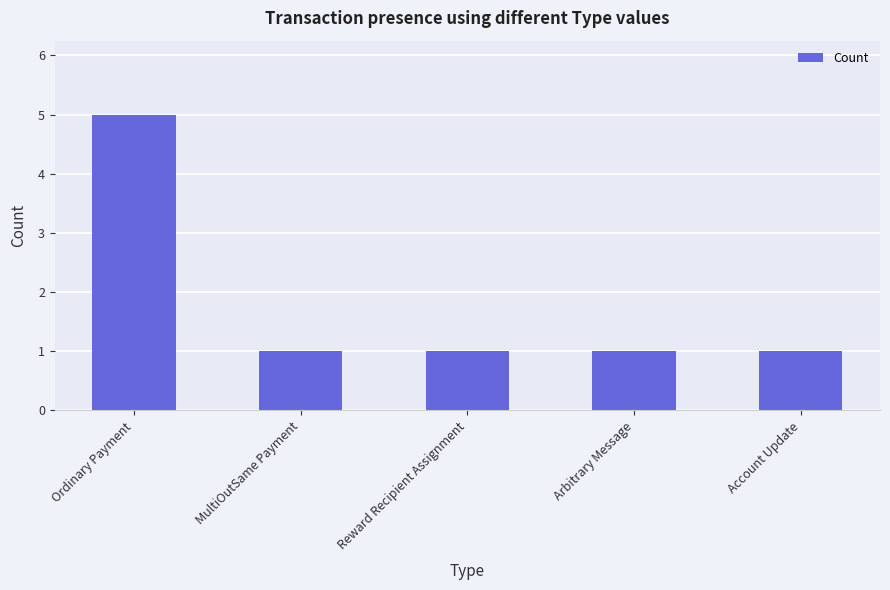

Reading left to right, list all the values displayed in this chart.

5	1	1	1	1